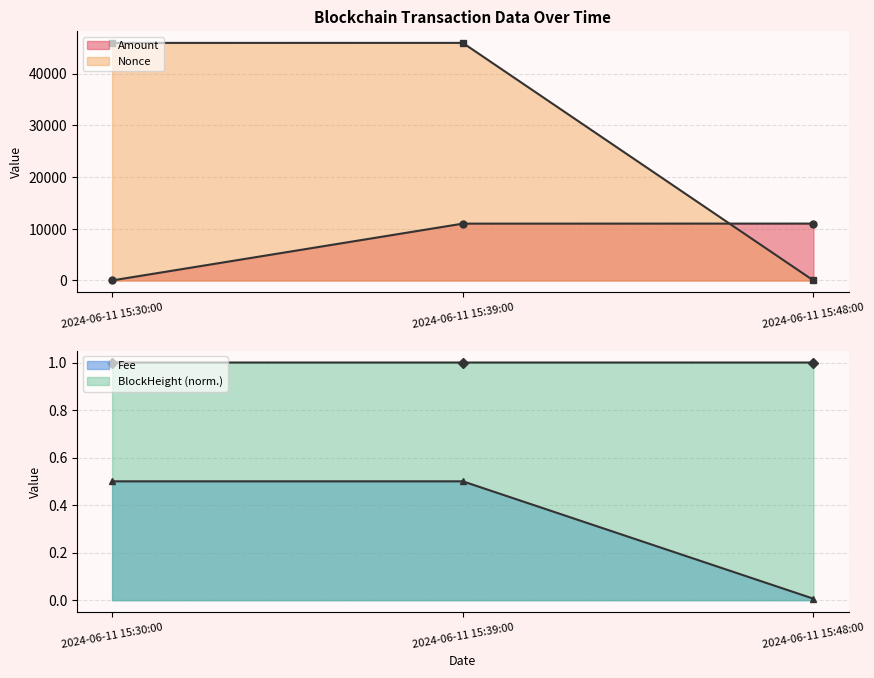

At which label is Amount closest to 5503?

2024-06-11 15:39:00